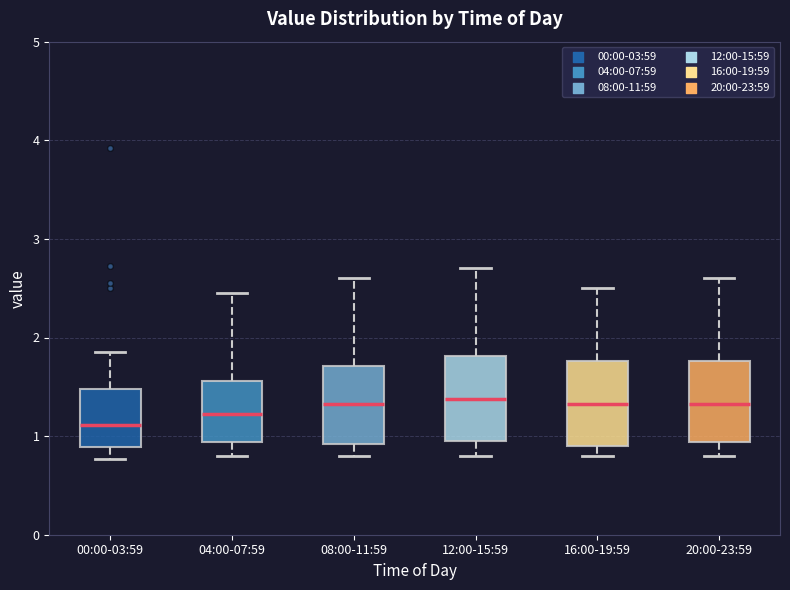

Reading left to right, transcribe this box plot: for each box, give where its median line is, the range the box spans, and where its two whiskers end, as read against the y-axis. The values are not printed on the chart, so give them approximately, as read against the axis.

00:00-03:59: median 1.1, box 0.9 to 1.5, whiskers 0.8 to 1.9
04:00-07:59: median 1.2, box 0.9 to 1.6, whiskers 0.8 to 2.5
08:00-11:59: median 1.3, box 0.9 to 1.7, whiskers 0.8 to 2.6
12:00-15:59: median 1.4, box 1.0 to 1.8, whiskers 0.8 to 2.7
16:00-19:59: median 1.3, box 0.9 to 1.8, whiskers 0.8 to 2.5
20:00-23:59: median 1.3, box 0.9 to 1.8, whiskers 0.8 to 2.6